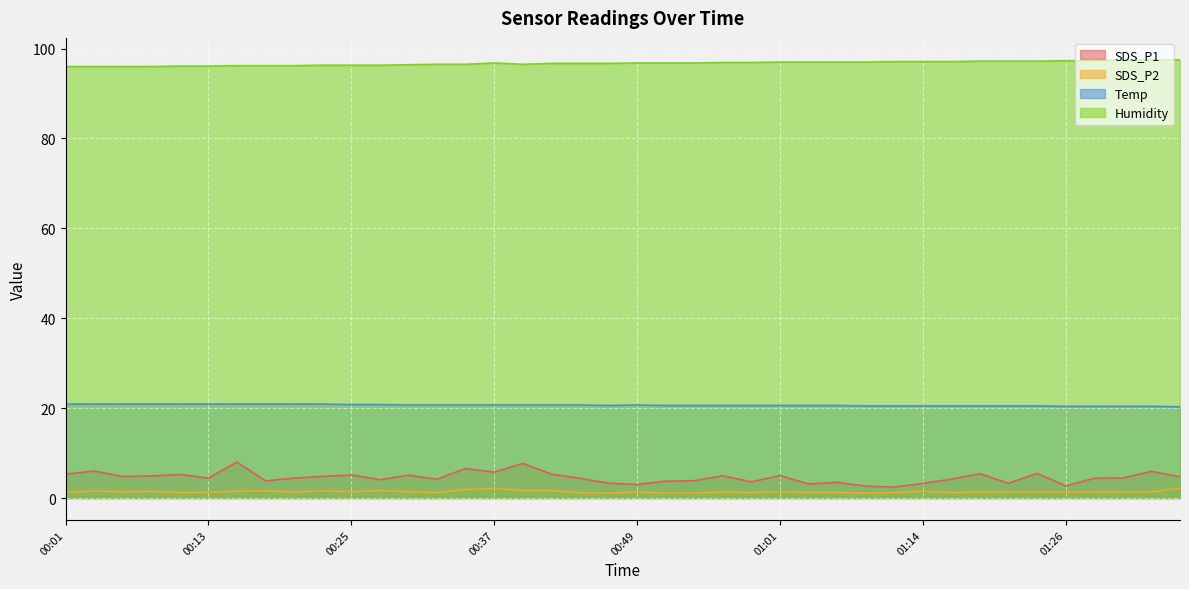

At which category does Temp reach its first local peak?

00:49